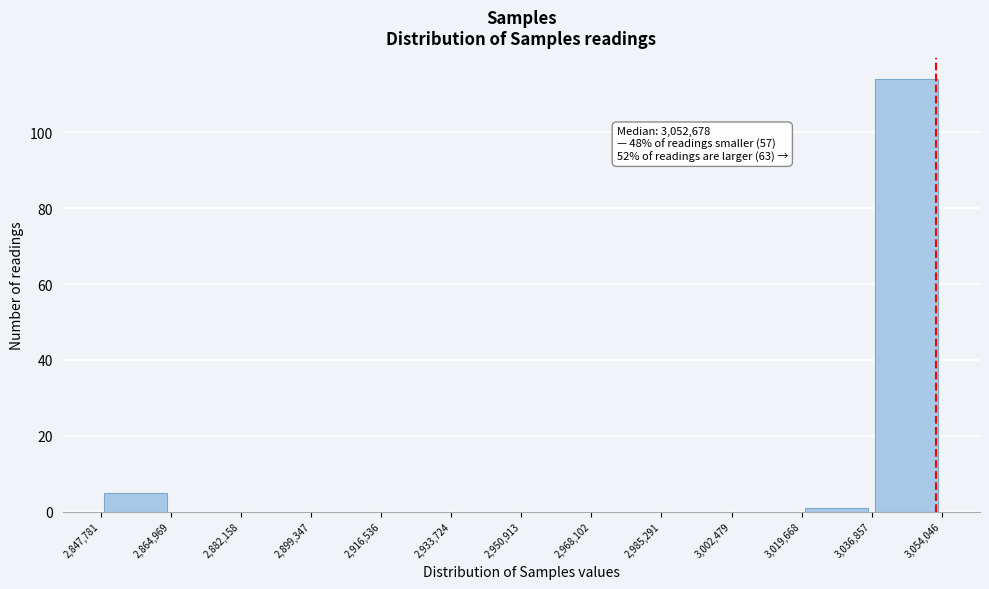

Over which range of the x-axis is the bar tallest?

3,036,857 to 3,054,046